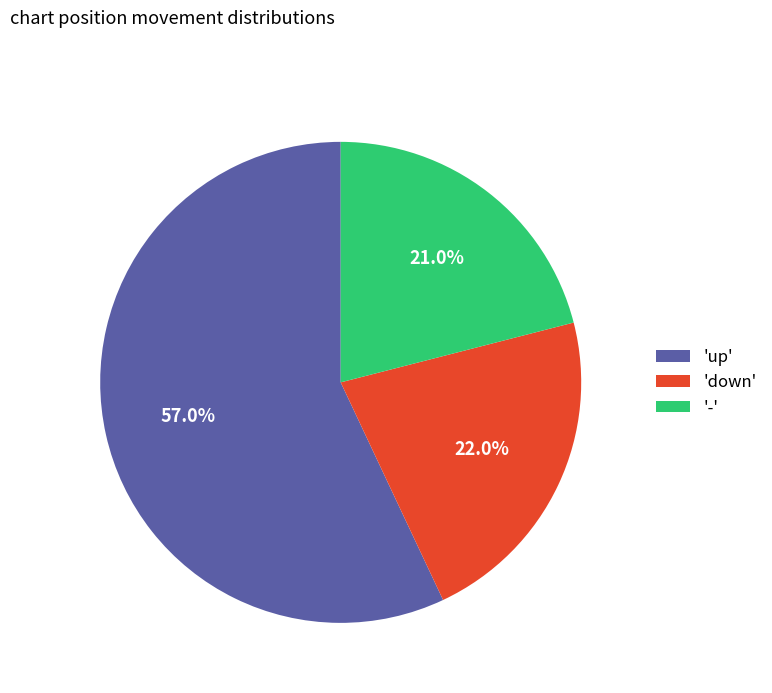

Does 'up' represent more than half of the total?

Yes